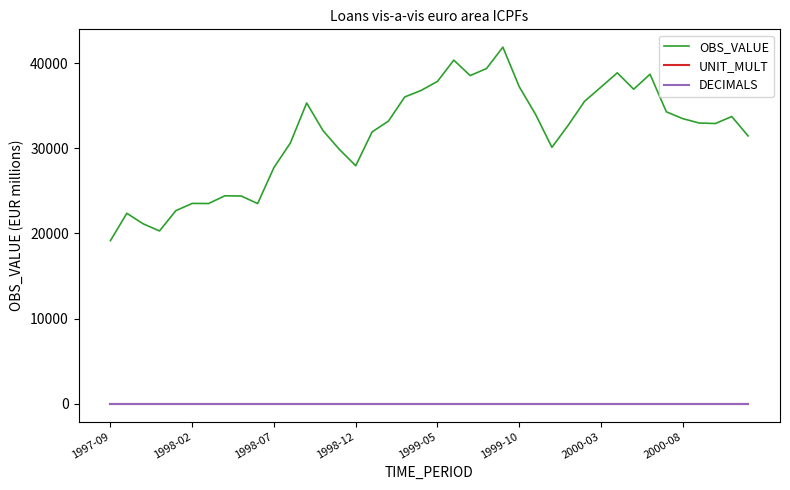

Which series has the largest total across all categories?

OBS_VALUE